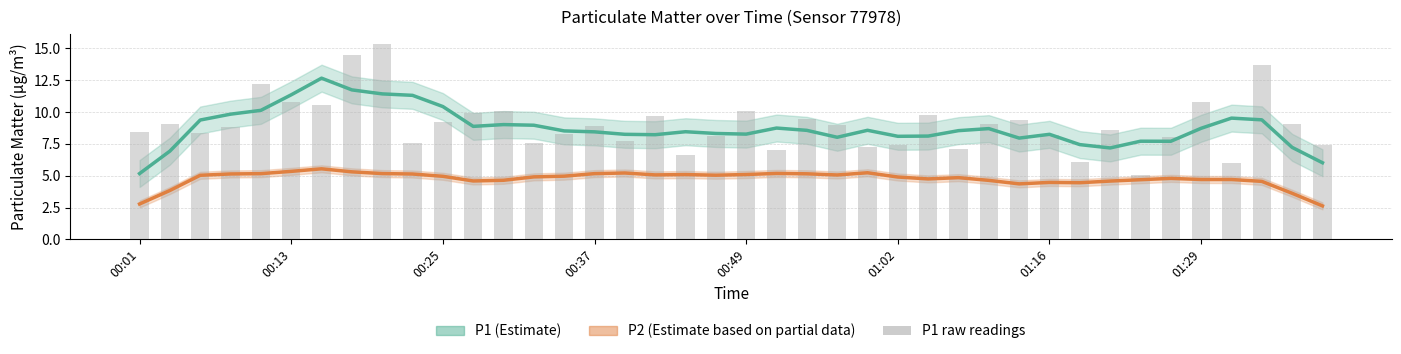

What is the value of the P2 (Estimate based on partial data) bar at the 35th from the left?

4.8